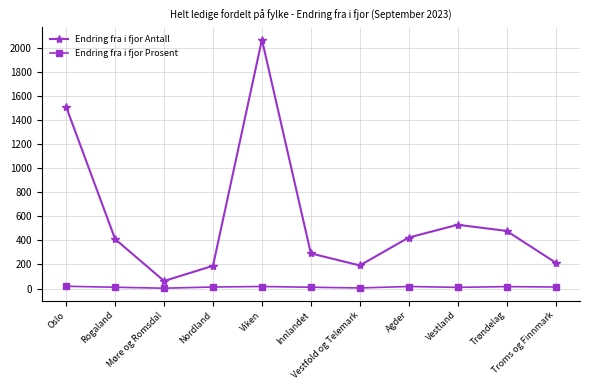

What is the difference between the Endring fra i fjor Antall values at Møre og Romsdal and Agder?

361